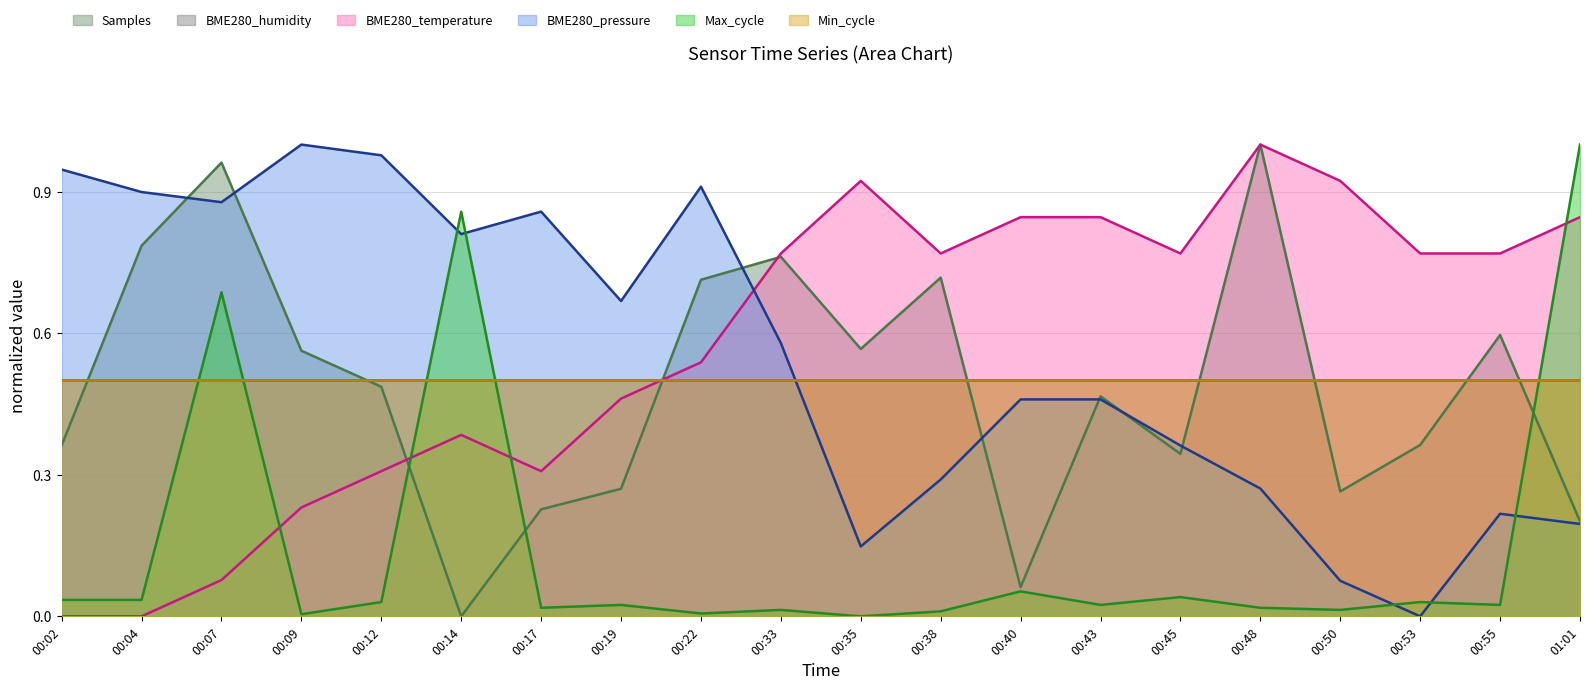

What is the value of the Samples point at the 15th from the left?

0.3